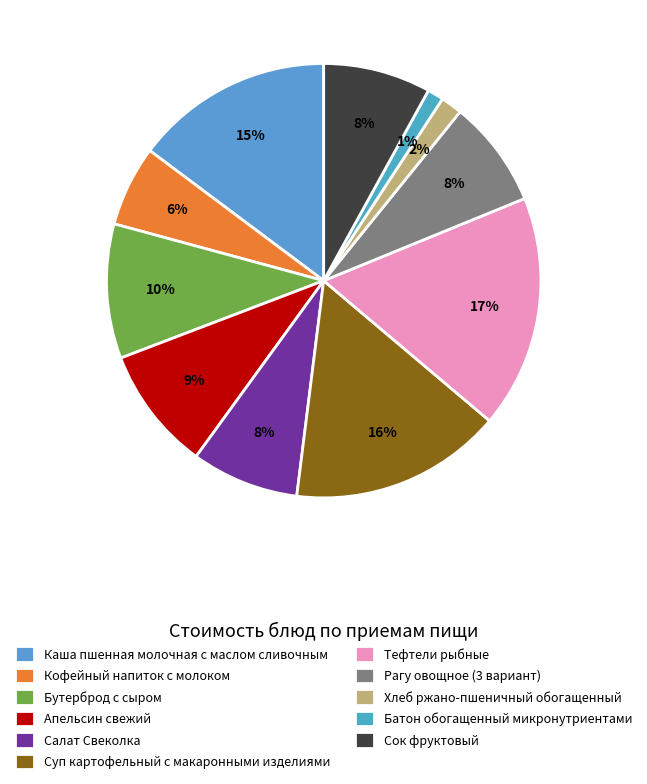

To the nearest percent, what percentage of the pie is Батон обогащенный микронутриентами?

1%